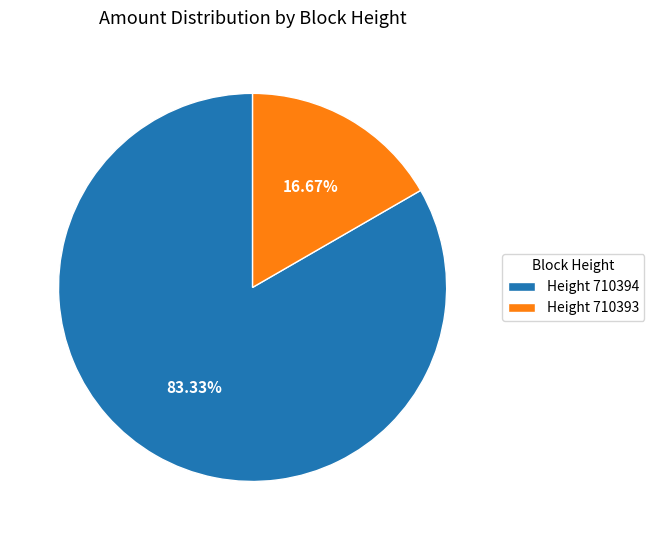

Between Height 710394 and Height 710393, which is larger?

Height 710394